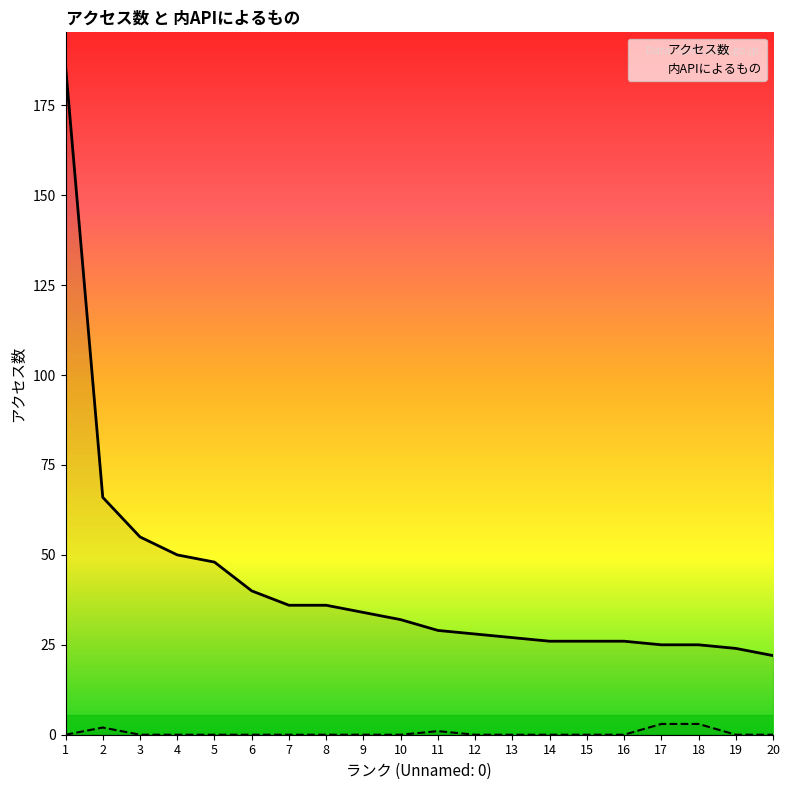

What is the difference between the アクセス数 values at 8 and 17?

11